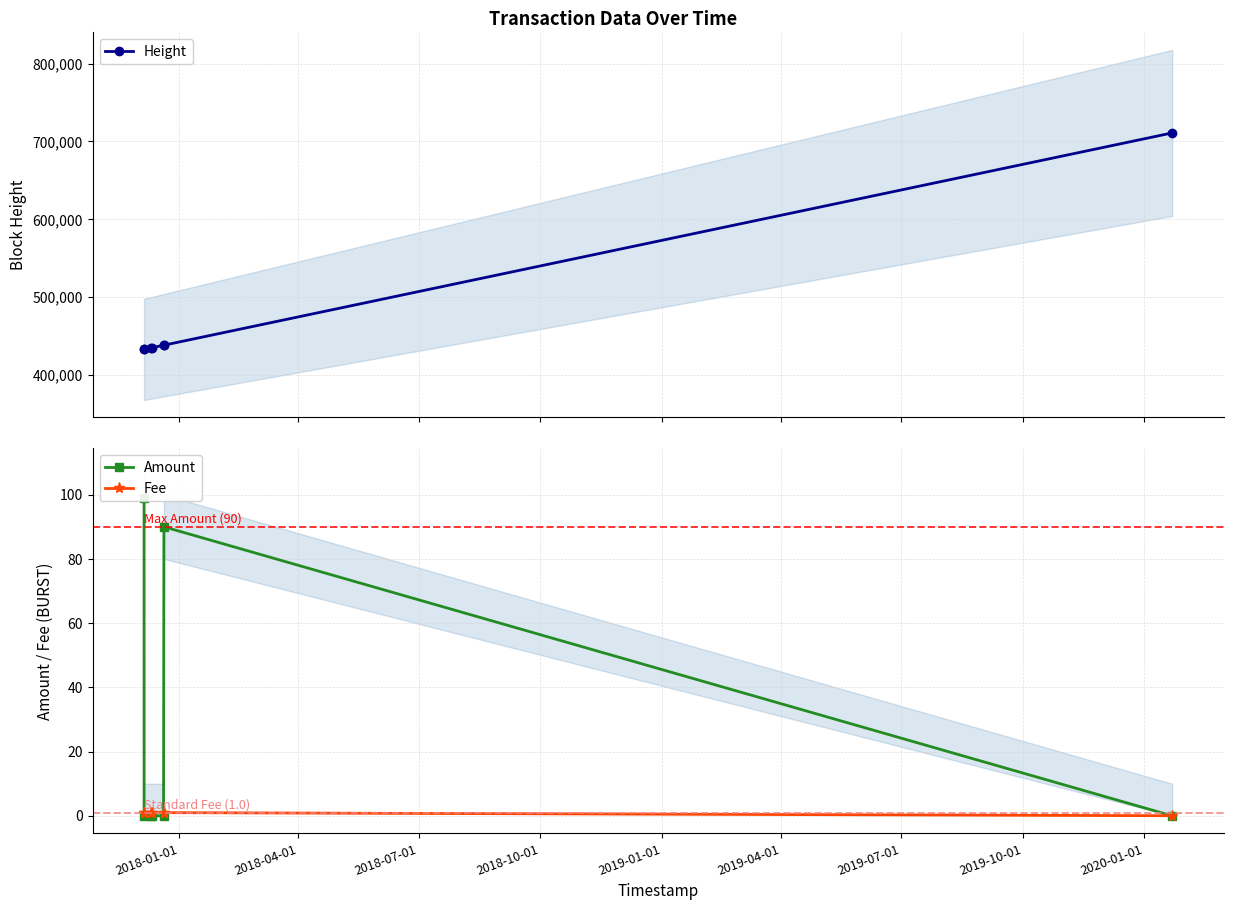

What is the value of the Height point at the 3rd from the left?

434849